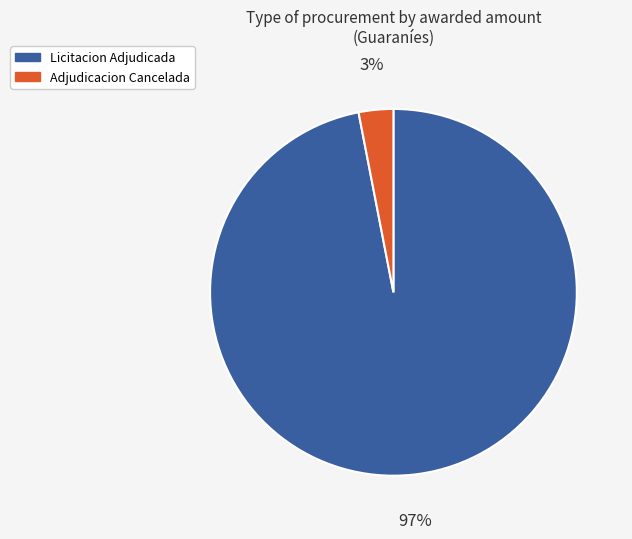

Count the number of slices in the pie.

2